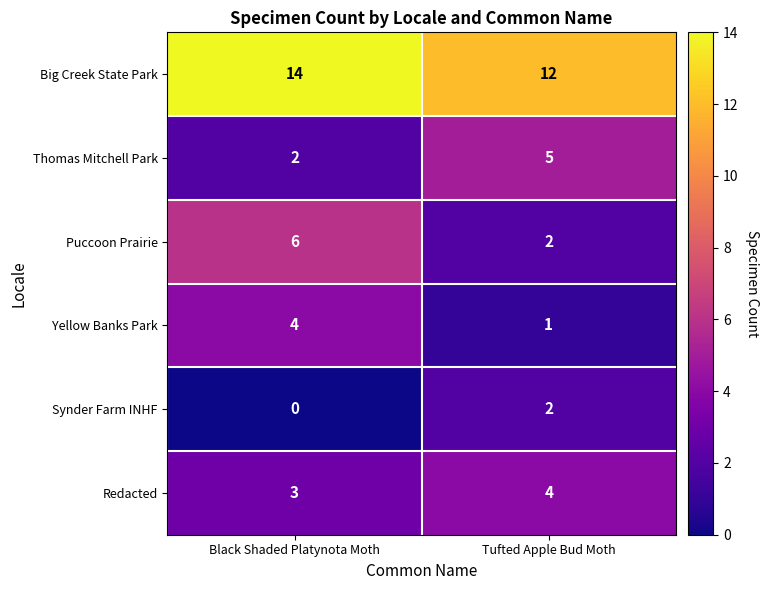

How many series are shown in this chart?

6